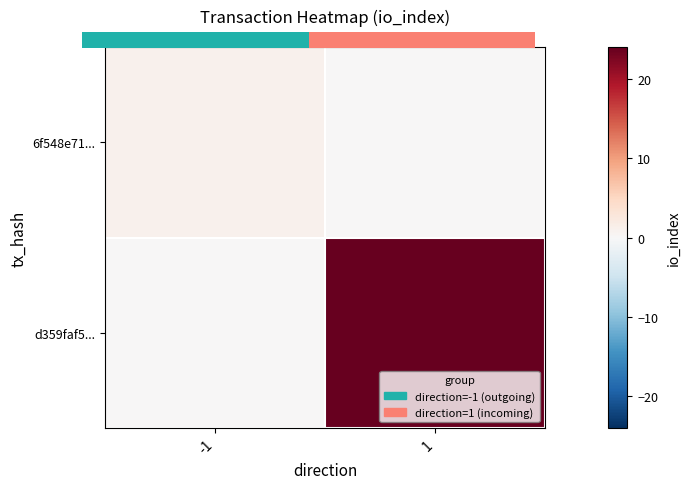

How many data points does each series have?

2